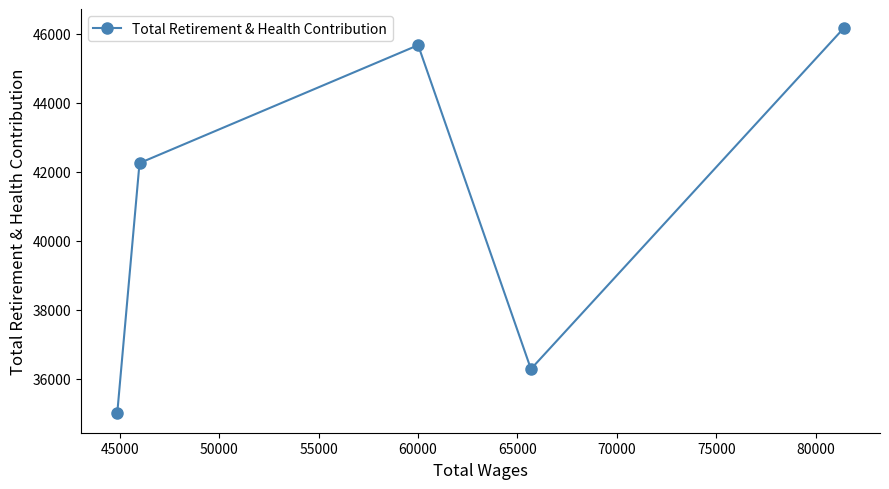

What is the difference between the second highest and minimum values?

10683